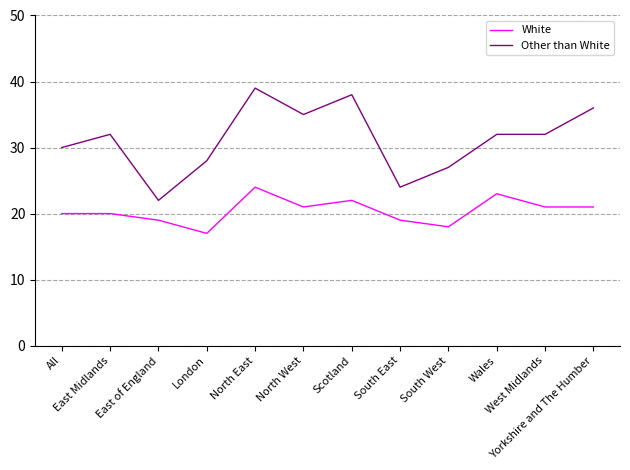

At which label does White first exceed 21?

North East